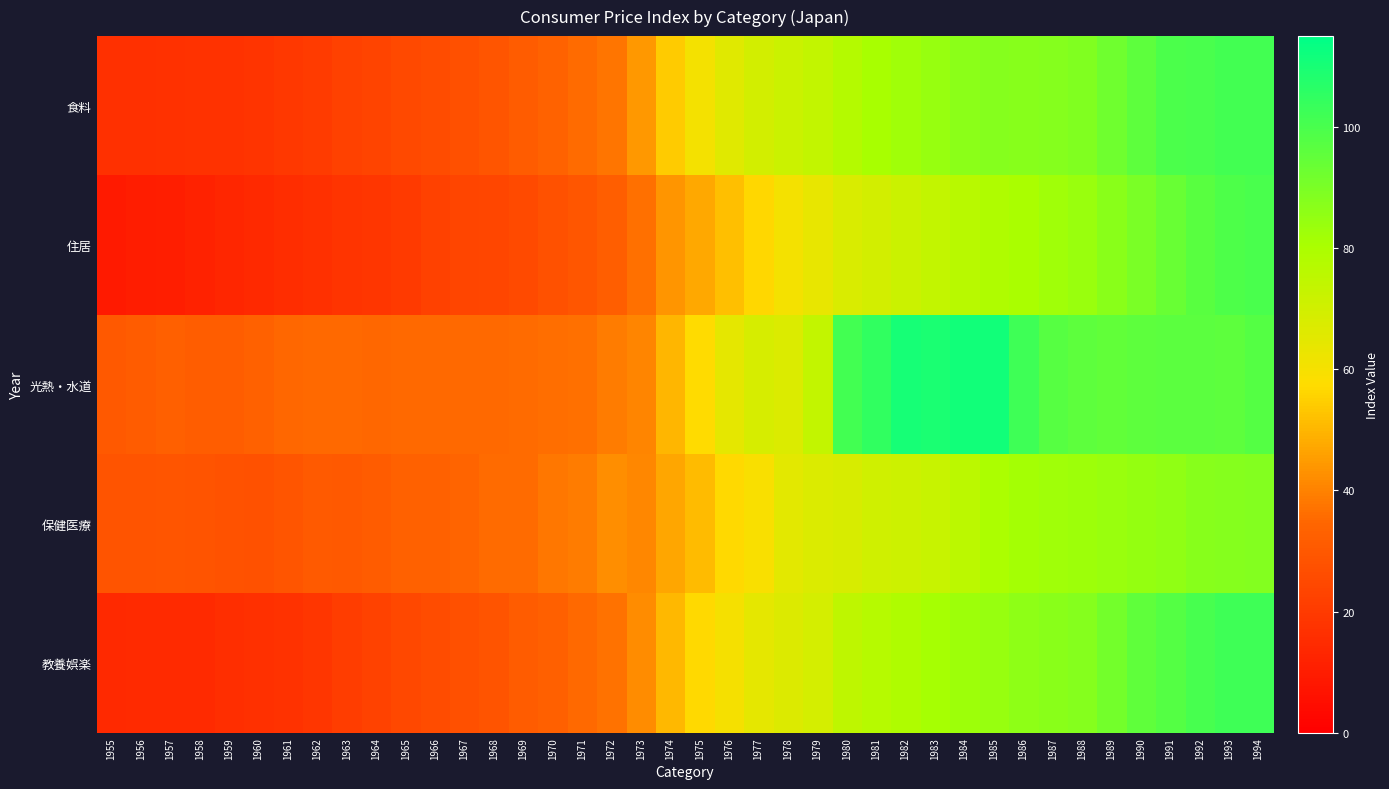

Rank the series by their maximum value, from highest to lowest.

光熱・水道, 教養娯楽, 食料, 住居, 保健医療